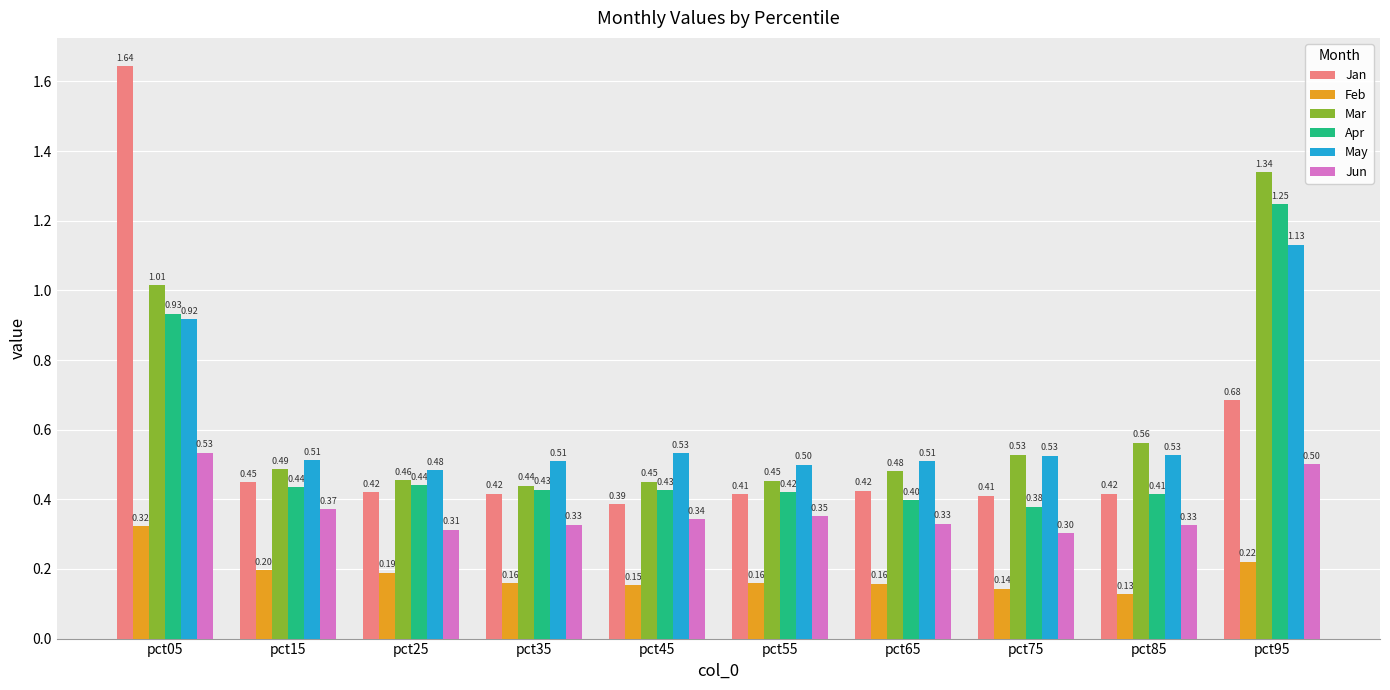

What is the spread (max minus min) of values at pct85?

0.4